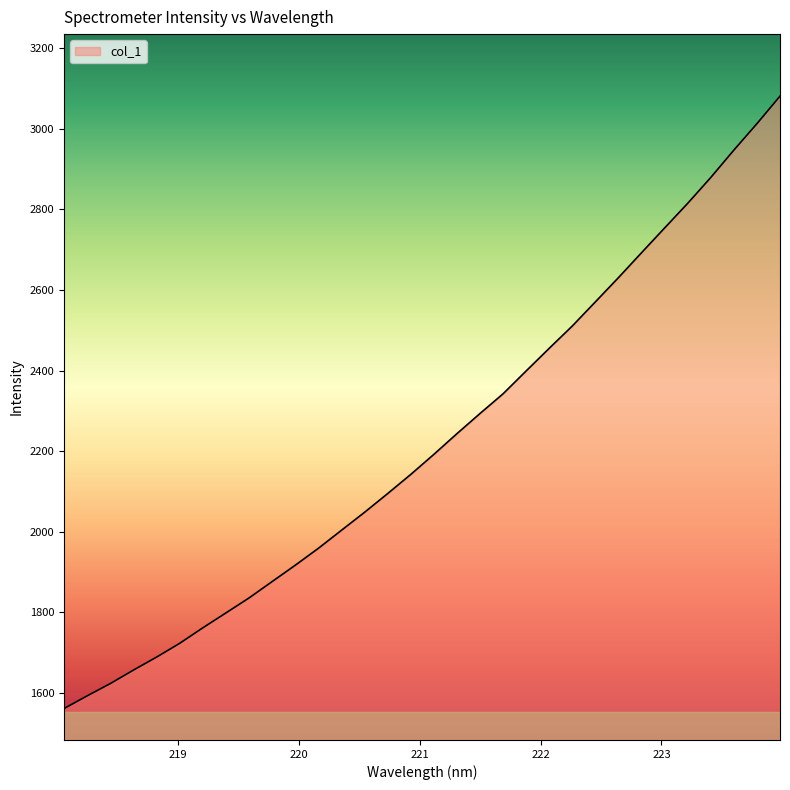

What is the greatest value displayed?

3081.5